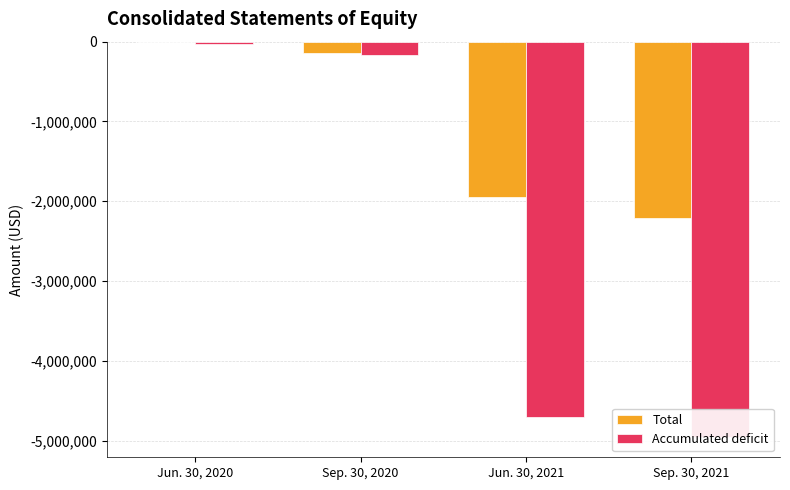

At which label does Total reach its peak?

Jun. 30, 2020